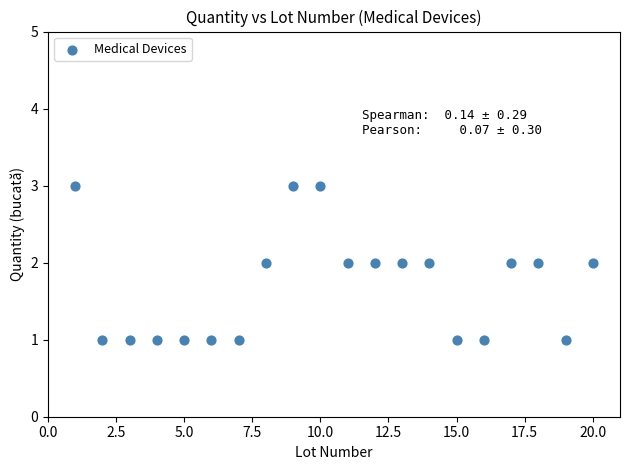

What is the range of X values (max minus min)?

19